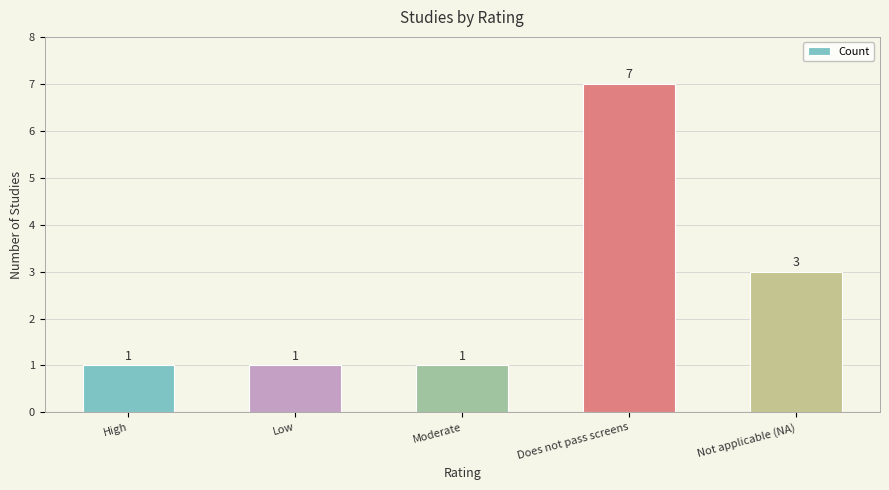

Reading left to right, transcribe all the data shown in this chart.

High=1	Low=1	Moderate=1	Does not pass screens=7	Not applicable (NA)=3